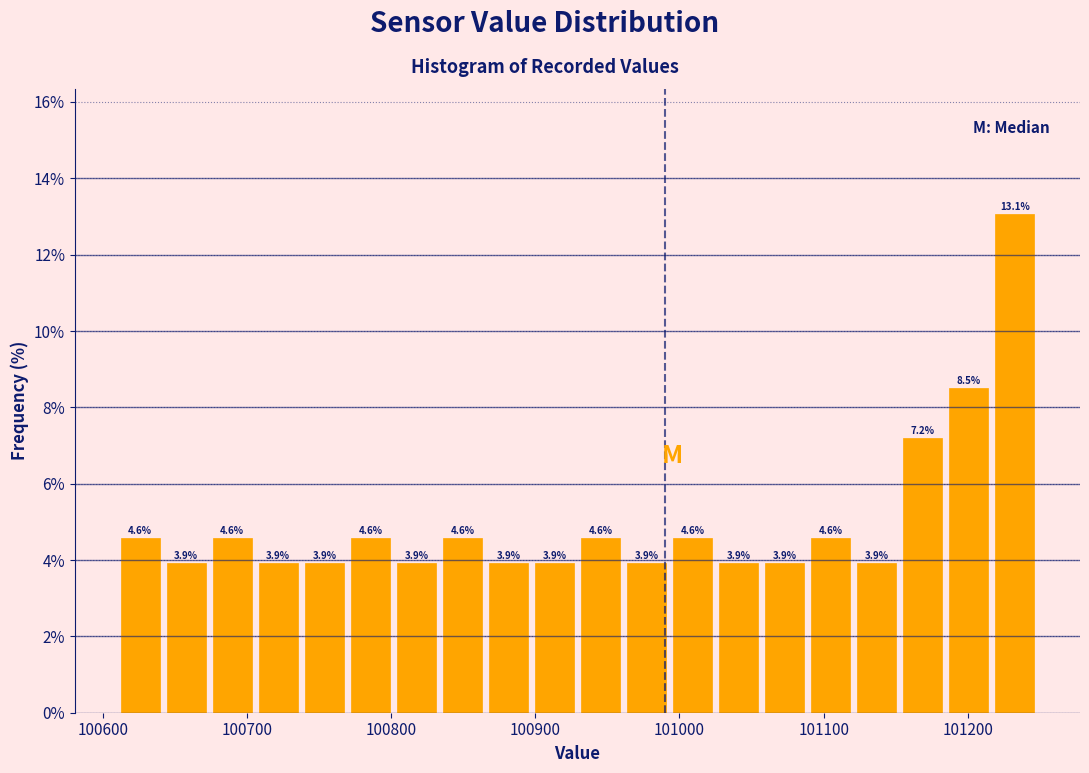

Read against the x-axis, roughly where is the centre of the tallest bar?

101230